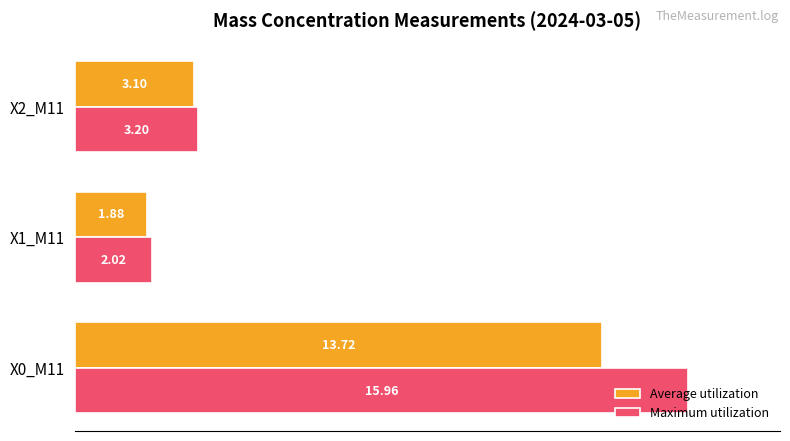

What are all the series names shown in the legend?

Average utilization, Maximum utilization